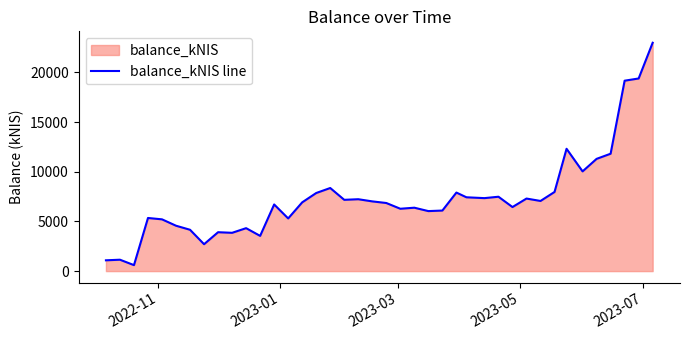

What is the greatest value displayed?

22979.2